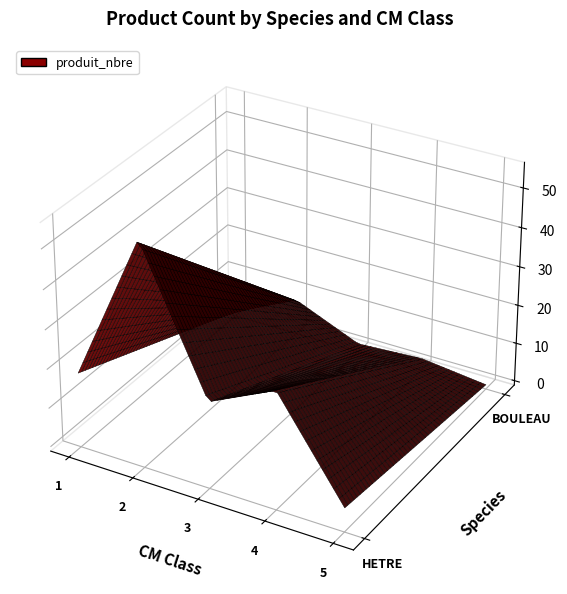

Rank the series by their average value, from lowest to highest.

BOULEAU, HETRE